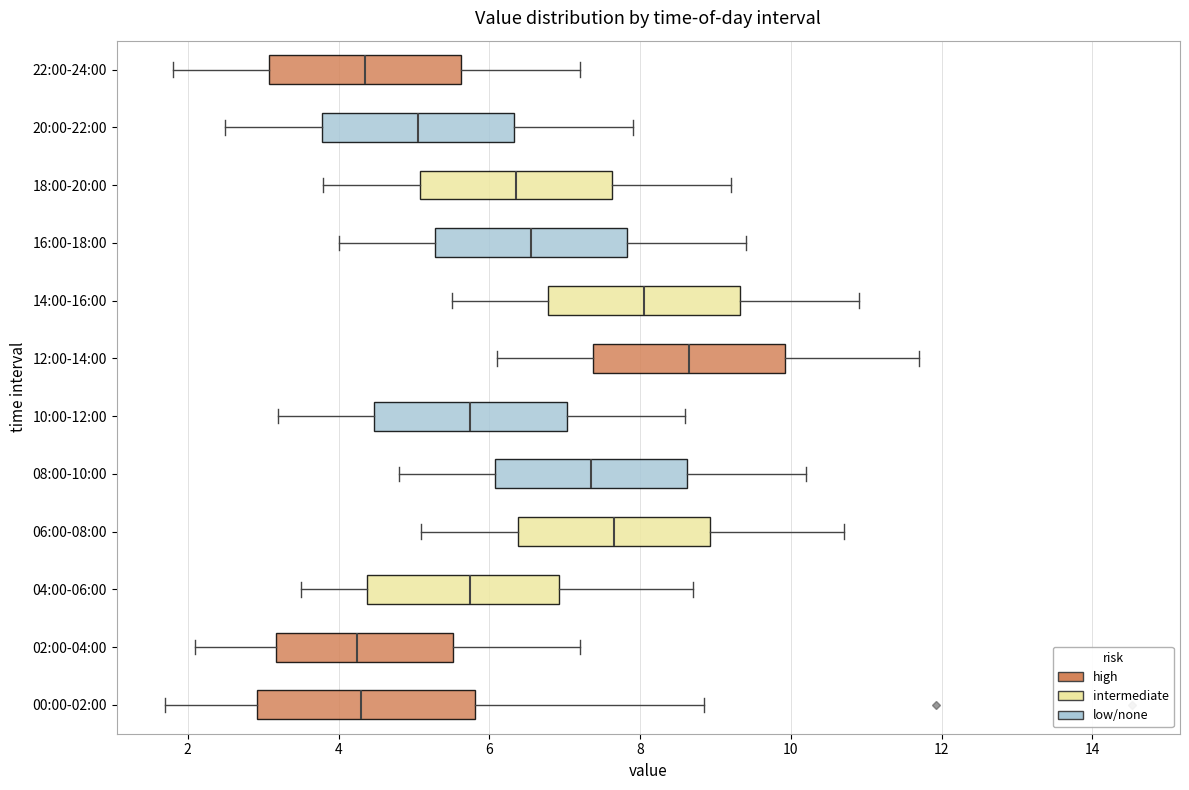

Reading bottom to top, transcribe this box plot: for each box, give where its median line is, the range the box spans, and where its two whiskers end, as read against the x-axis. The values are not printed on the chart, so give them approximately, as read against the axis.

00:00-02:00: median 4.4, box 3.0 to 5.8, whiskers 1.8 to 8.8
02:00-04:00: median 4.2, box 3.2 to 5.6, whiskers 2.2 to 7.2
04:00-06:00: median 5.8, box 4.4 to 7.0, whiskers 3.6 to 8.8
06:00-08:00: median 7.6, box 6.4 to 9.0, whiskers 5.2 to 10.8
08:00-10:00: median 7.4, box 6.0 to 8.6, whiskers 4.8 to 10.2
10:00-12:00: median 5.8, box 4.4 to 7.0, whiskers 3.2 to 8.6
12:00-14:00: median 8.6, box 7.4 to 10.0, whiskers 6.2 to 11.8
14:00-16:00: median 8.0, box 6.8 to 9.4, whiskers 5.6 to 11.0
16:00-18:00: median 6.6, box 5.2 to 7.8, whiskers 4.0 to 9.4
18:00-20:00: median 6.4, box 5.0 to 7.6, whiskers 3.8 to 9.2
20:00-22:00: median 5.0, box 3.8 to 6.4, whiskers 2.6 to 8.0
22:00-24:00: median 4.4, box 3.0 to 5.6, whiskers 1.8 to 7.2